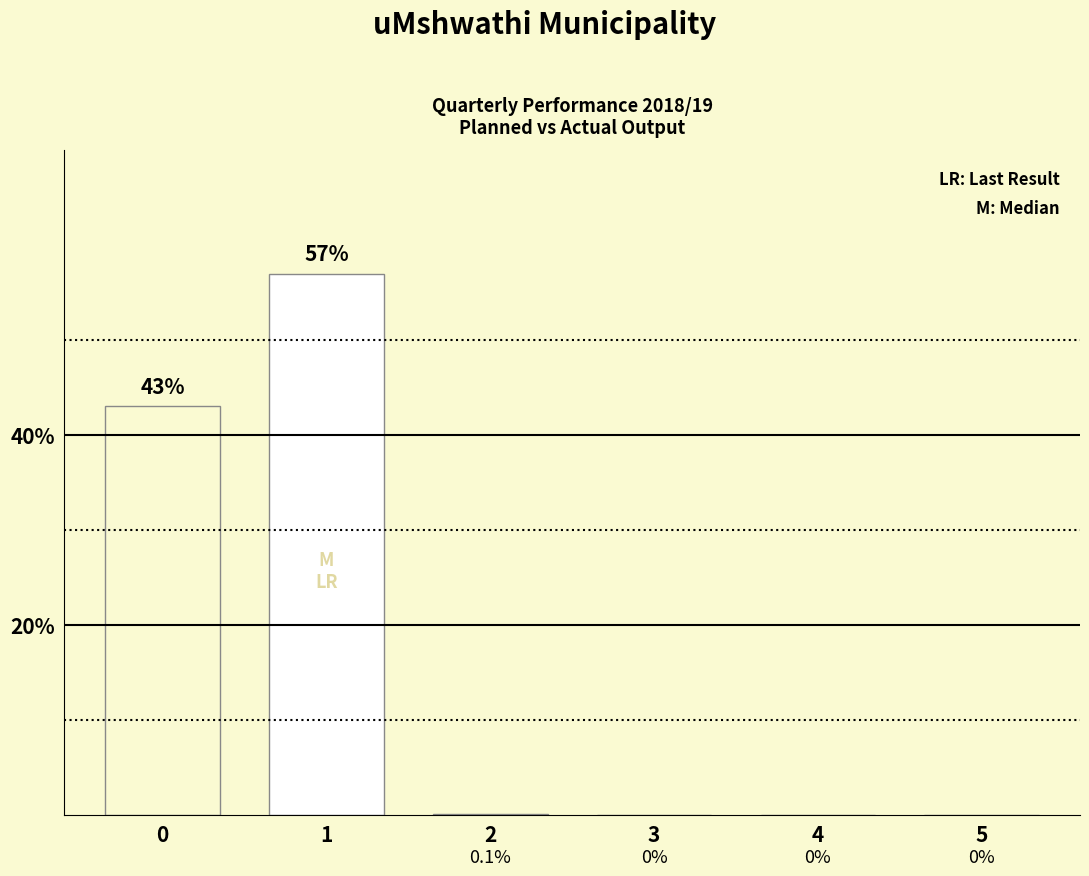

What is the change in value from 1 to 5?

-57.0